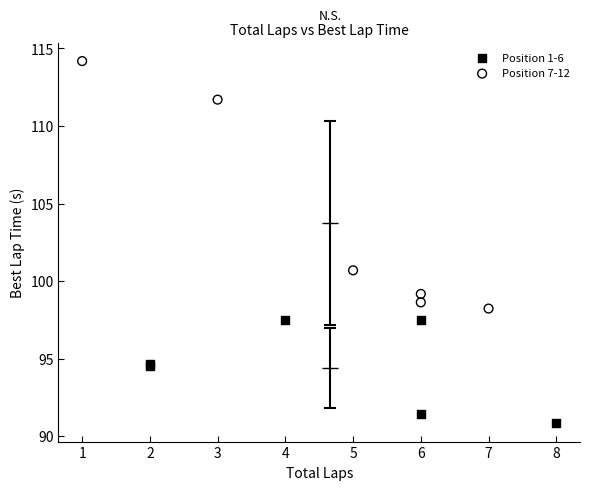

Which series has the widest spread of Y values?

Position 7-12